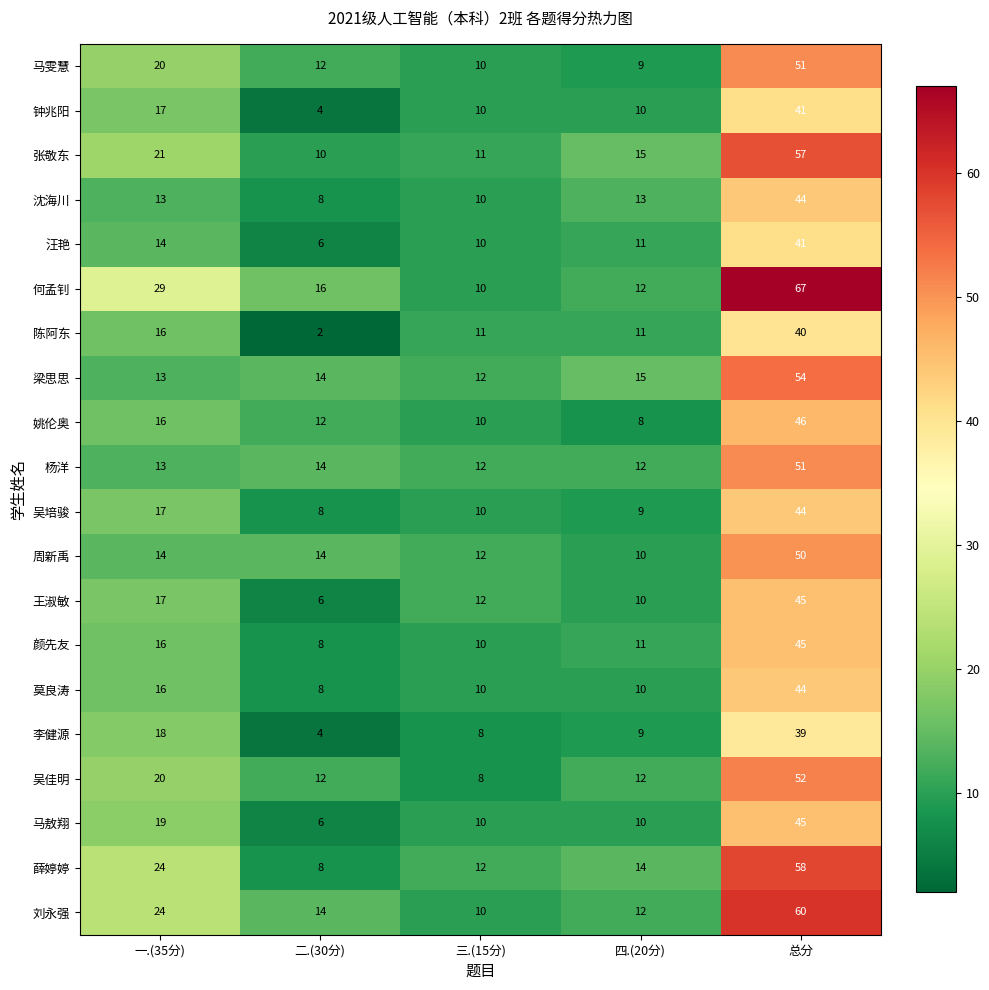

At which label does 王淑敏 first exceed 12?

一.(35分)